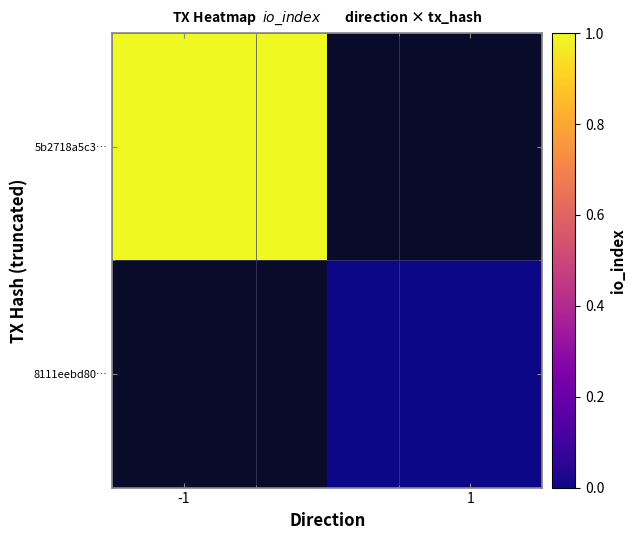

How many data points does each series have?

2